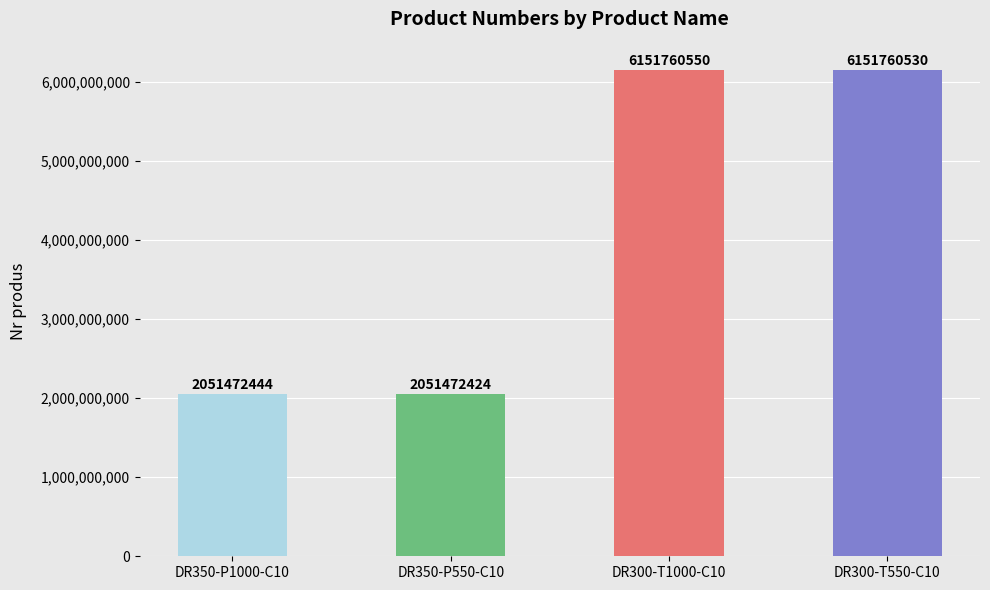

What is the minimum value shown in the chart?

2051472424